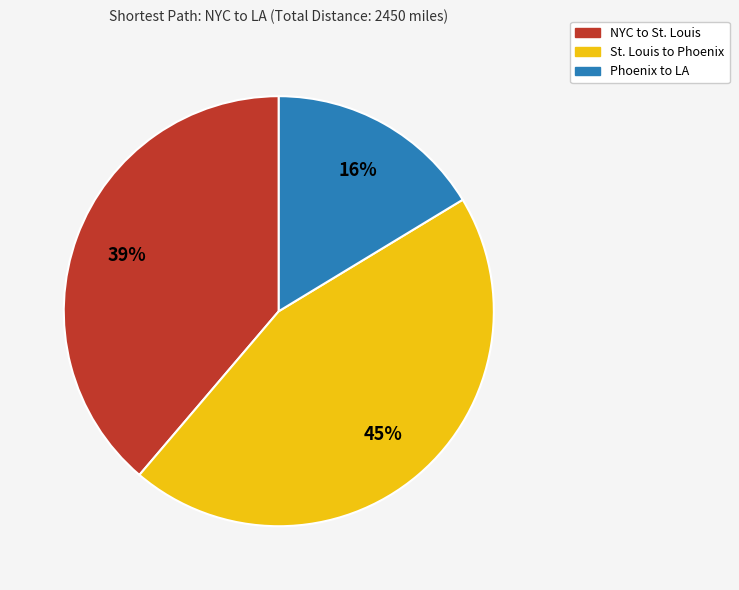

How many slices are in this pie chart?

3